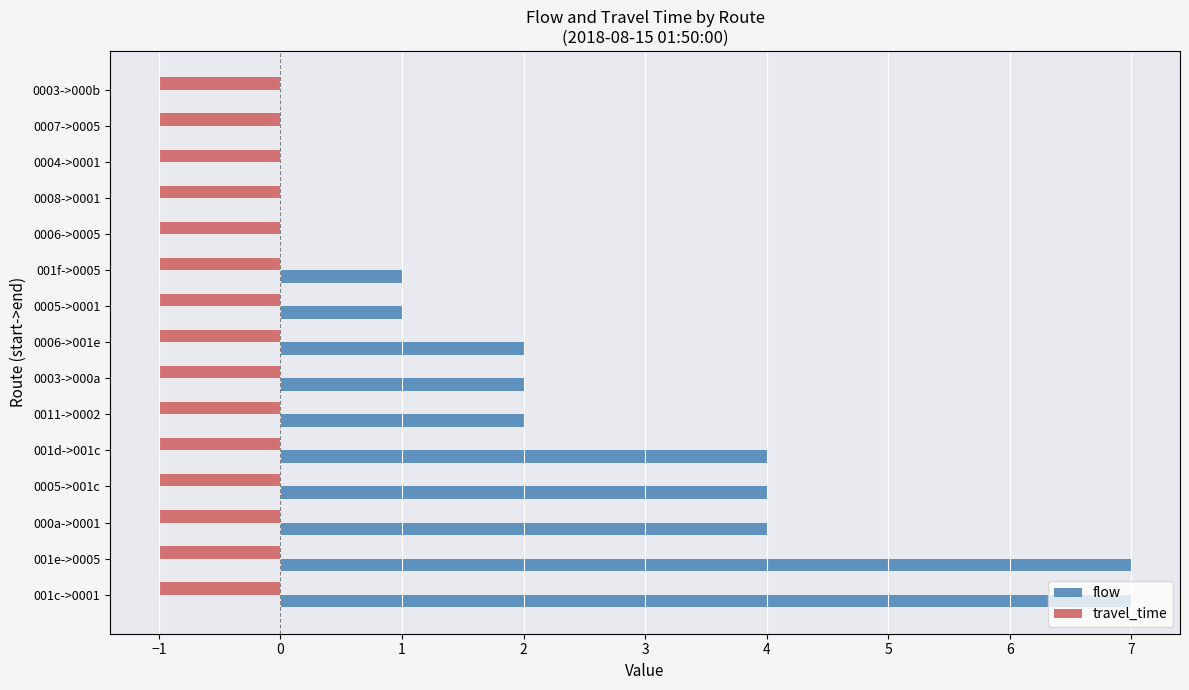

Count the number of data series in this chart.

2